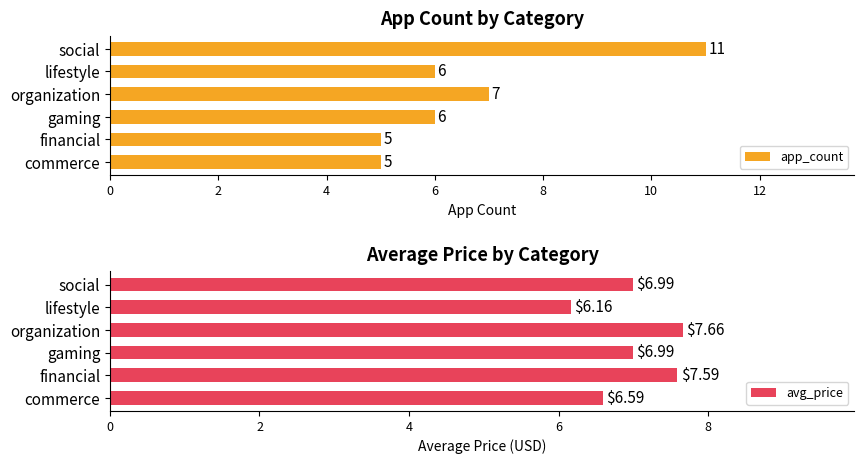

The app_count series shows 7 at organization. True or false?

True